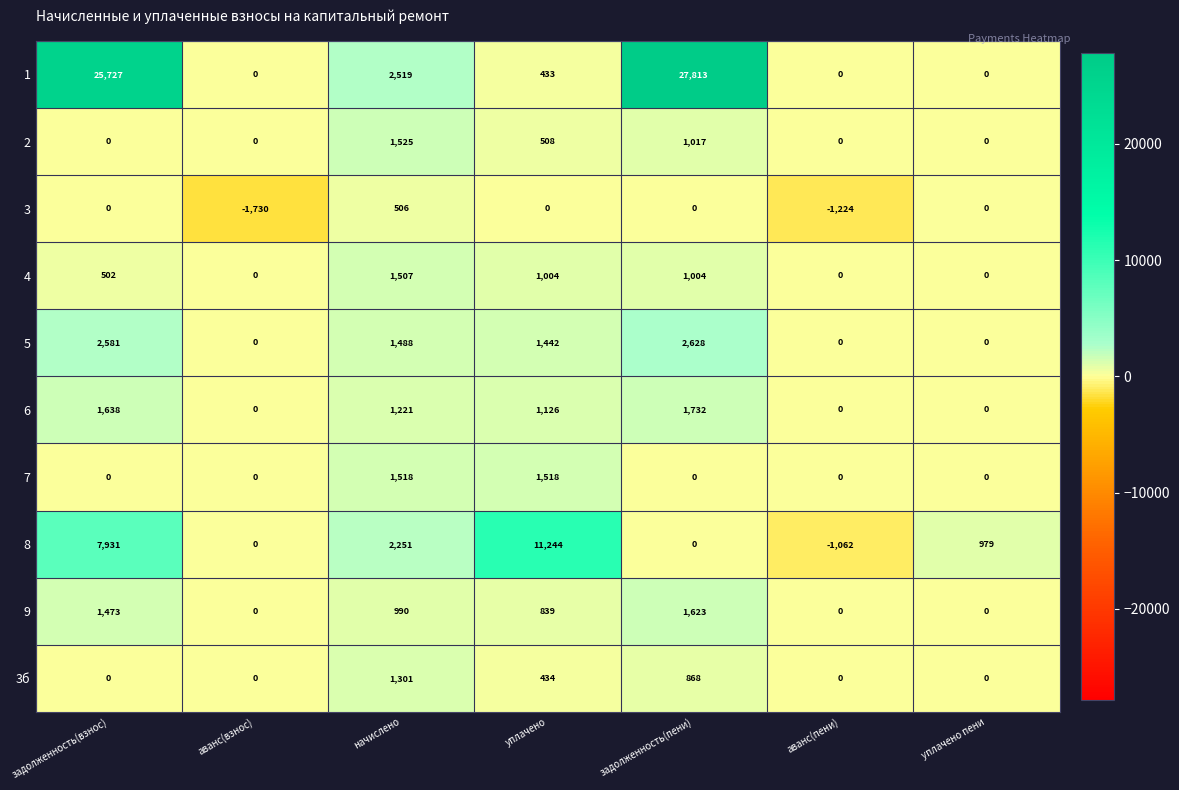

Is it true that 7 equals -747 at задолженность(взнос)?

False